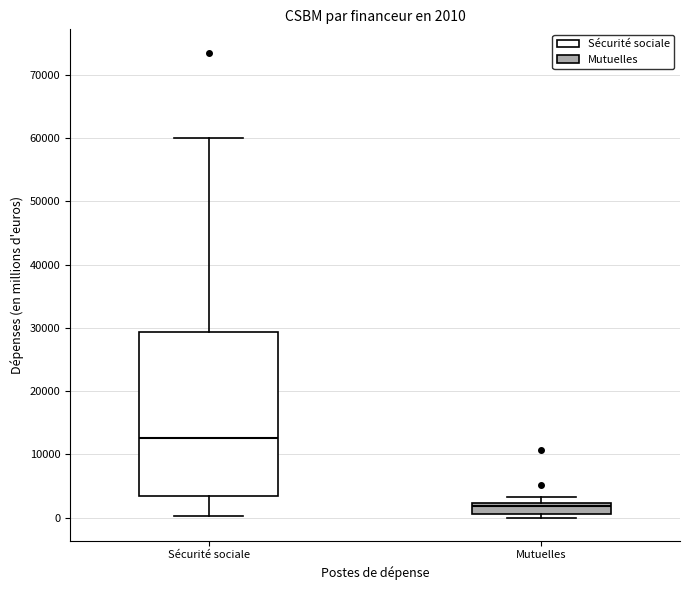

Which box is the tallest, from its lower edge to its upper edge?

Sécurité sociale